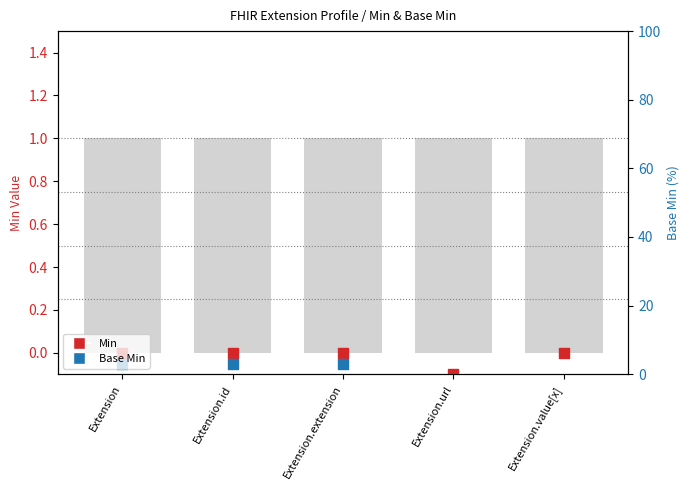

Which series has the widest spread of Y values?

Base Min